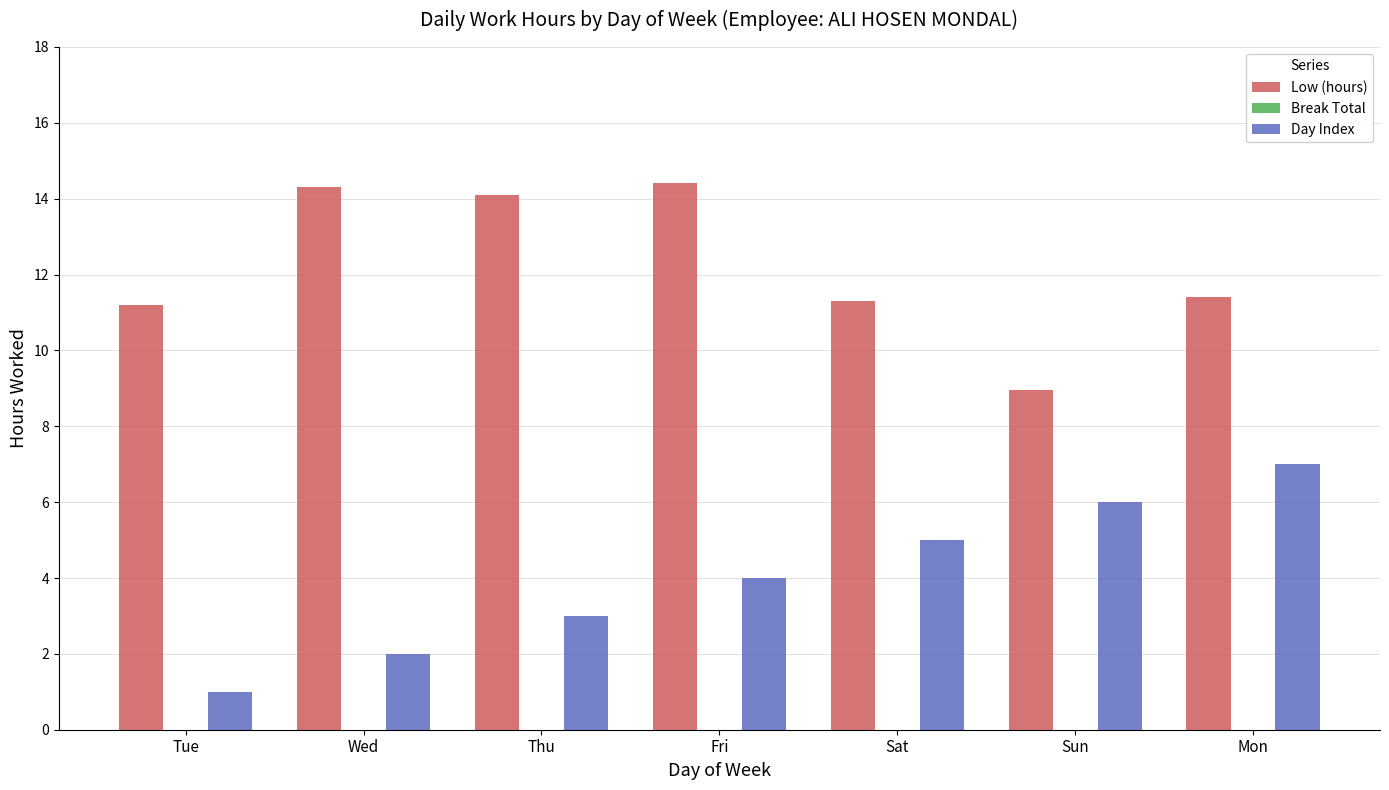

Which label corresponds to the smallest value in the chart?

Tue